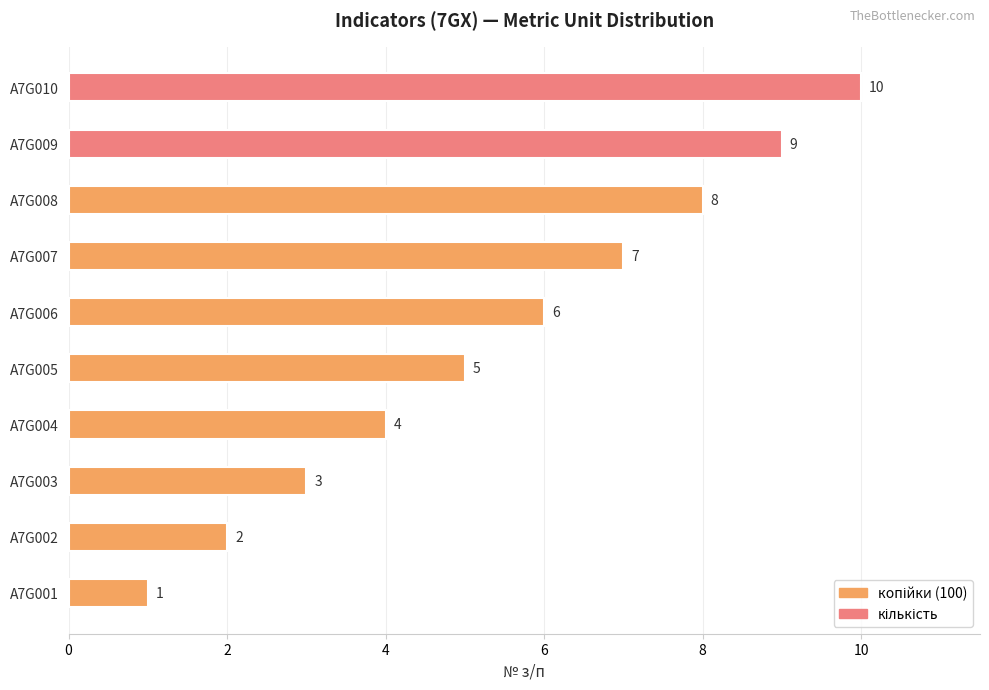

Read the value at A7G009.

9